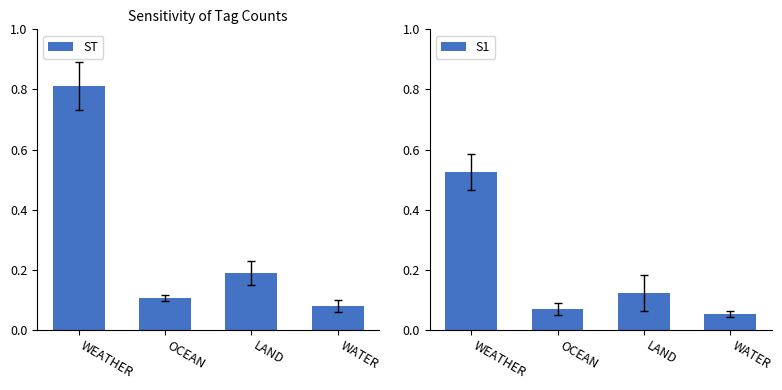

Which series changed the most between WEATHER and WATER?

ST